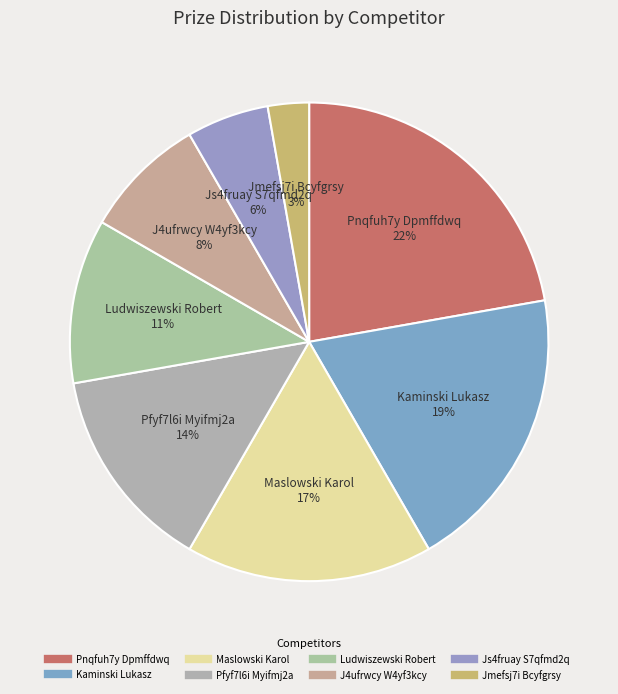

To the nearest percent, what percentage of the pie is Jmefsj7i Bcyfgrsy?

3%